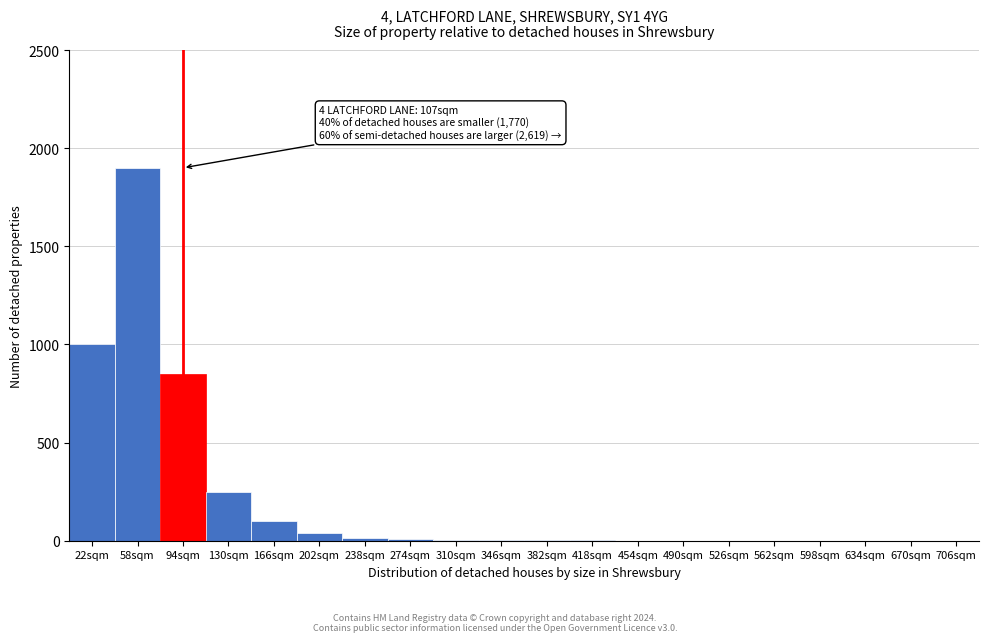

The chart shows a value of 8 at 274sqm. True or false?

True